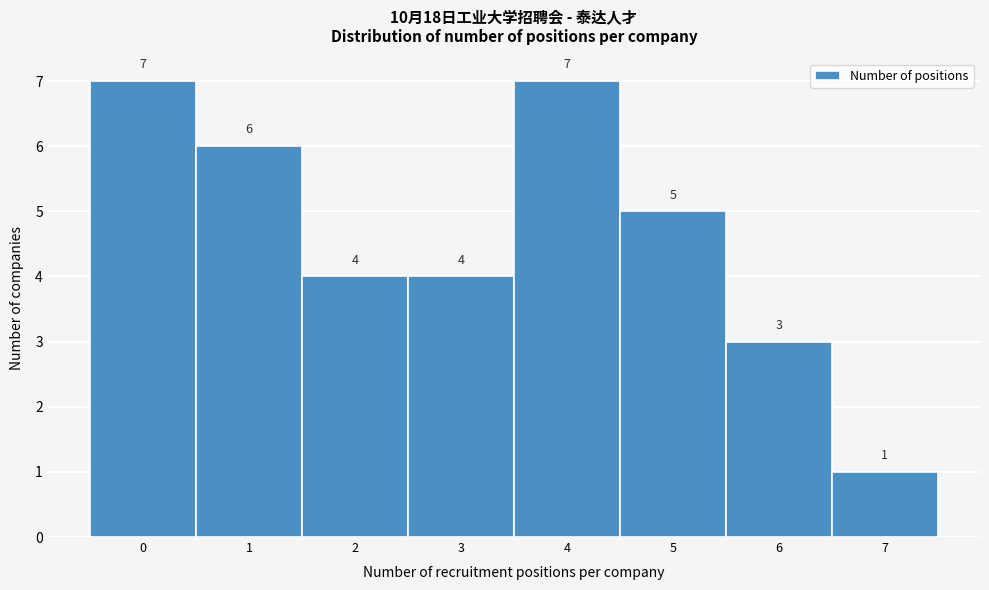

Reading left to right, transcribe this chart: for each bar, give the range it covers on the x-axis and its height.

-0.5 to 0.5: 7
0.5 to 1.5: 6
1.5 to 2.5: 4
2.5 to 3.5: 4
3.5 to 4.5: 7
4.5 to 5.5: 5
5.5 to 6.5: 3
6.5 to 7.5: 1